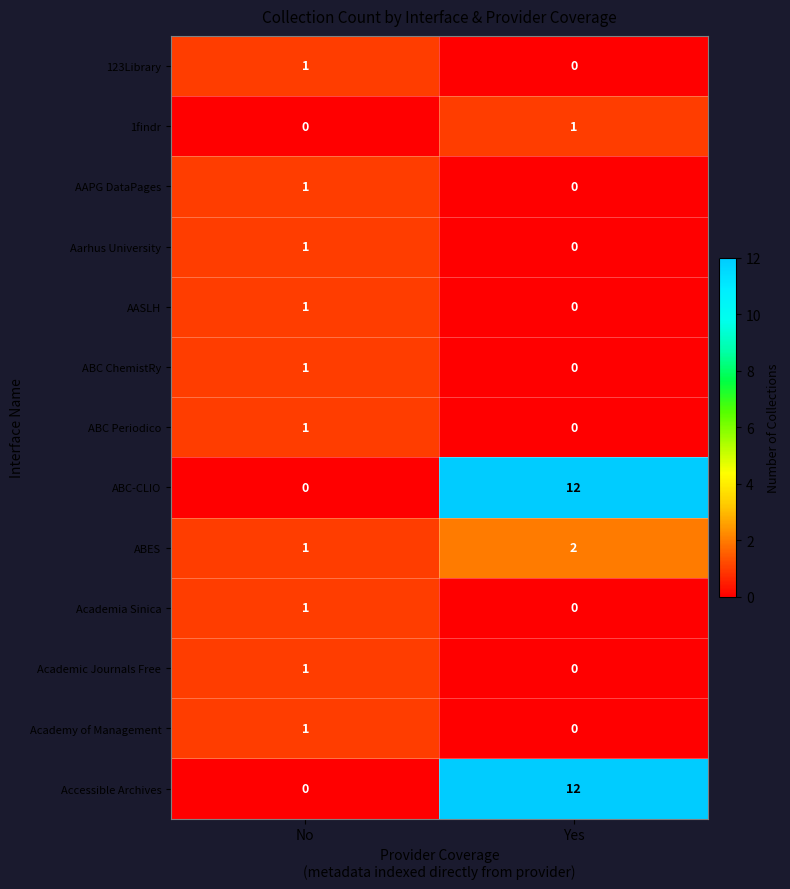

What is the difference between the highest and lowest values at Yes?

12